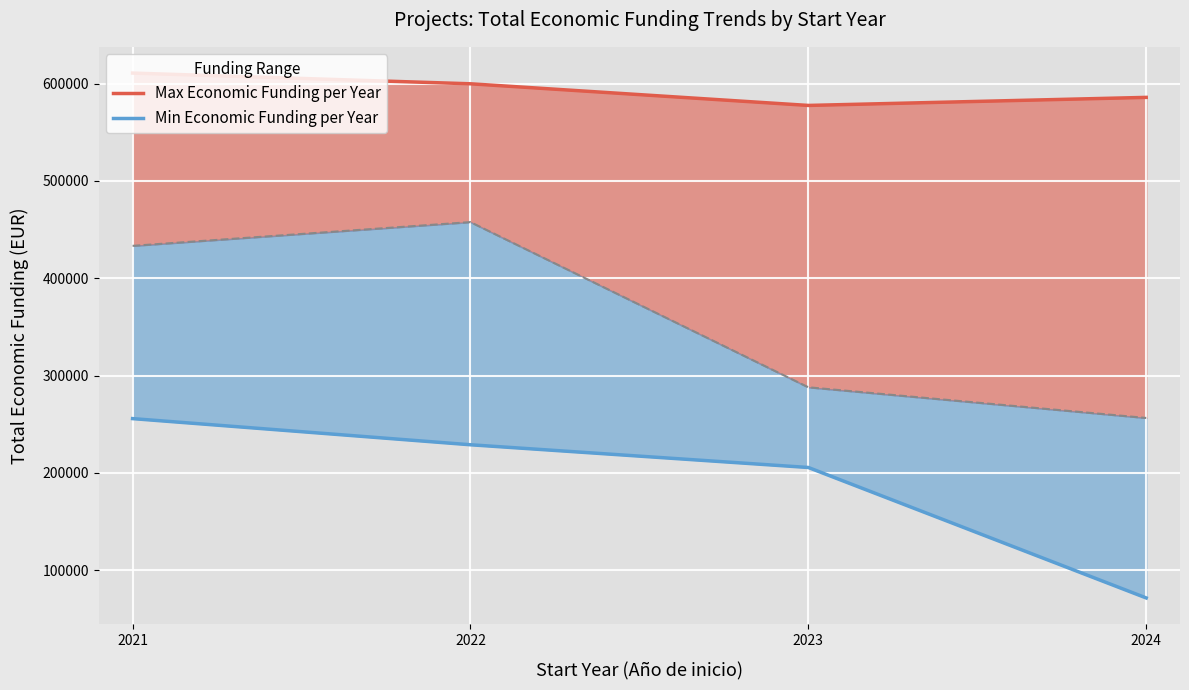

How many interior local valleys does the Max Economic Funding per Year series have?

1